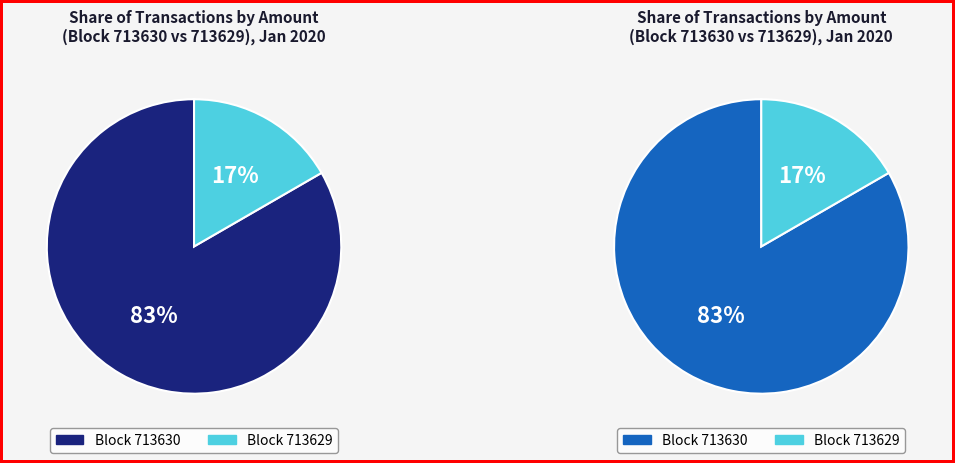

To the nearest percent, what is the combined percentage of 713630 and 713629?

100%